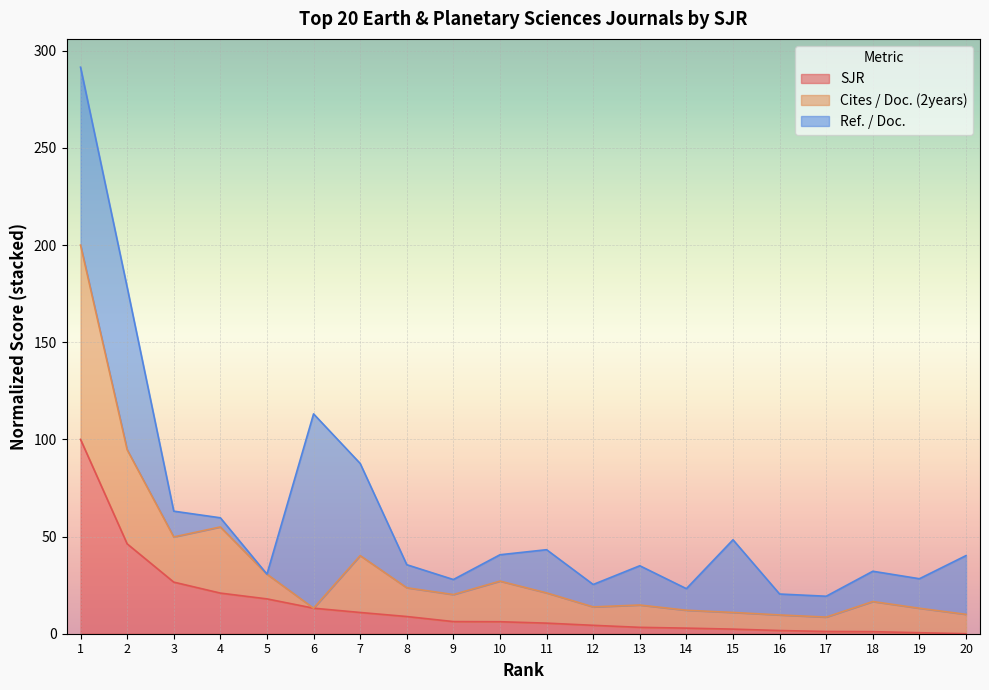

True or false: Cites / Doc. (2years) and SJR cross at least once.

False